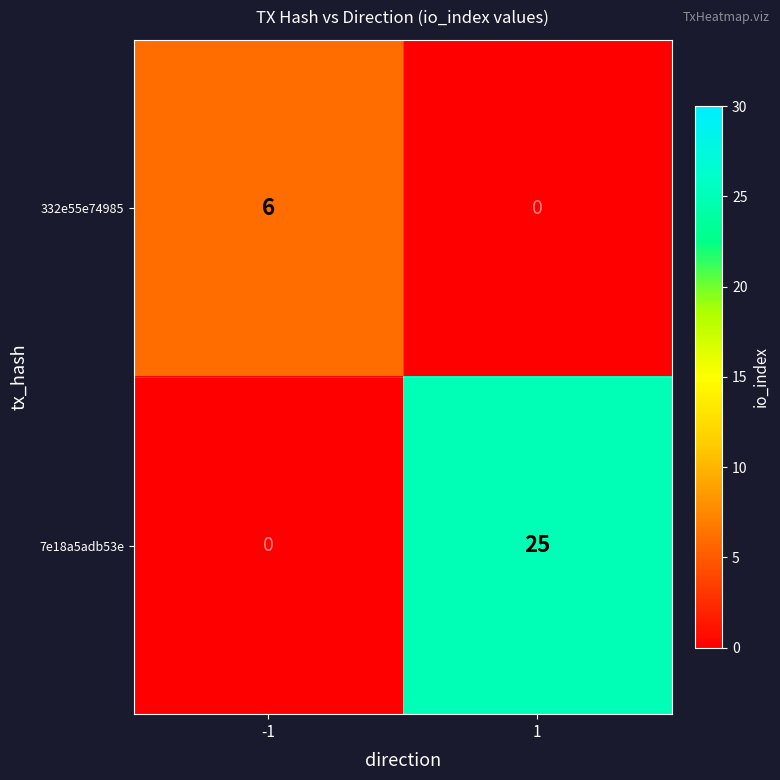

Reading left to right, what are all the values shown in this chart?

332e55e74985: 6	0
7e18a5adb53e: 0	25